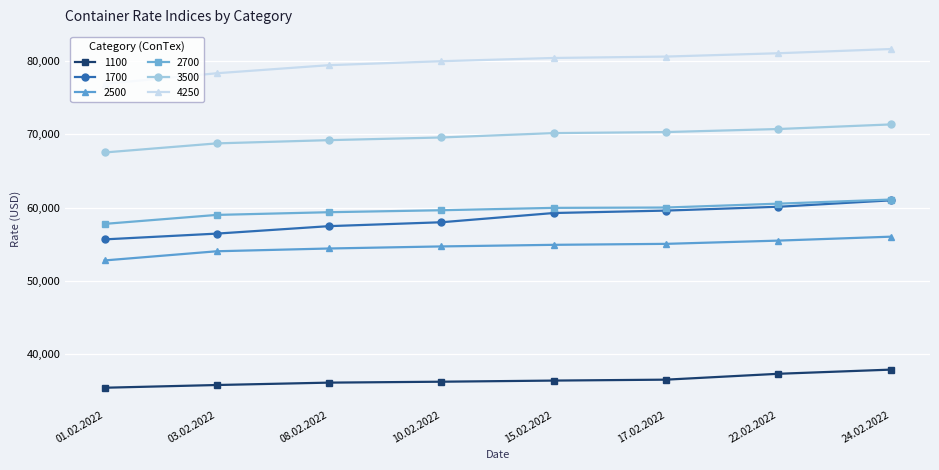

The 3500 series shows 103024 at 10.02.2022. True or false?

False